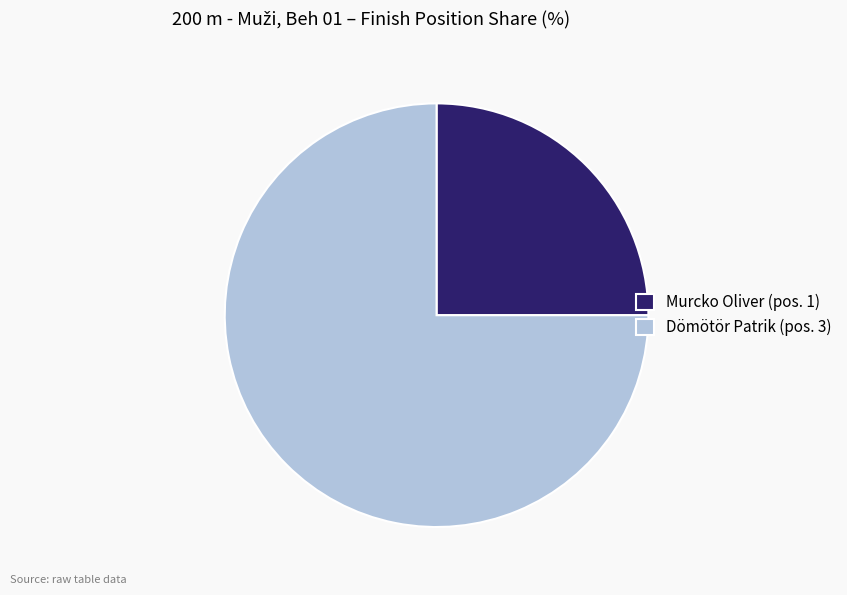

Does any single category account for the majority?

Yes